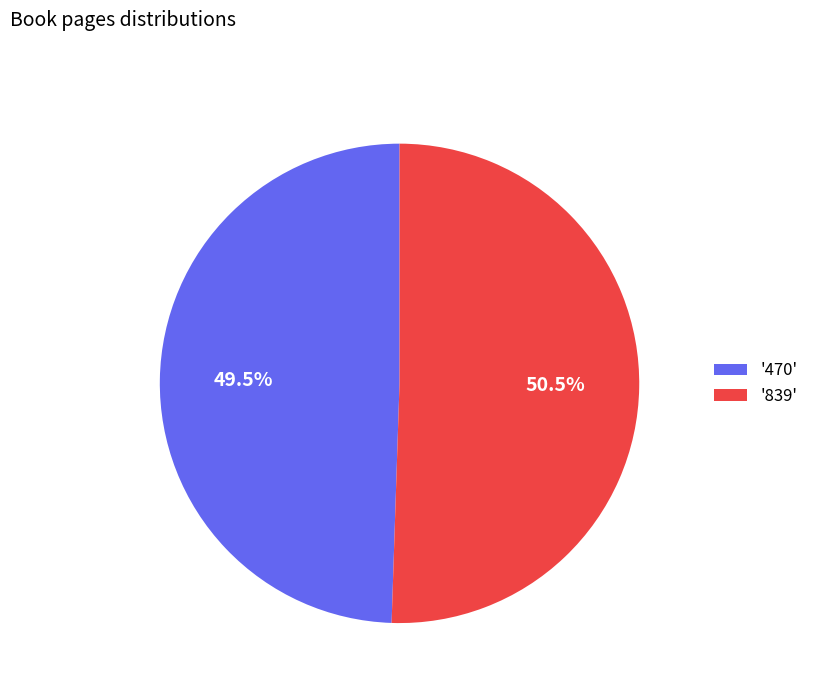

Rank the categories by value from lowest to highest.

'470', '839'